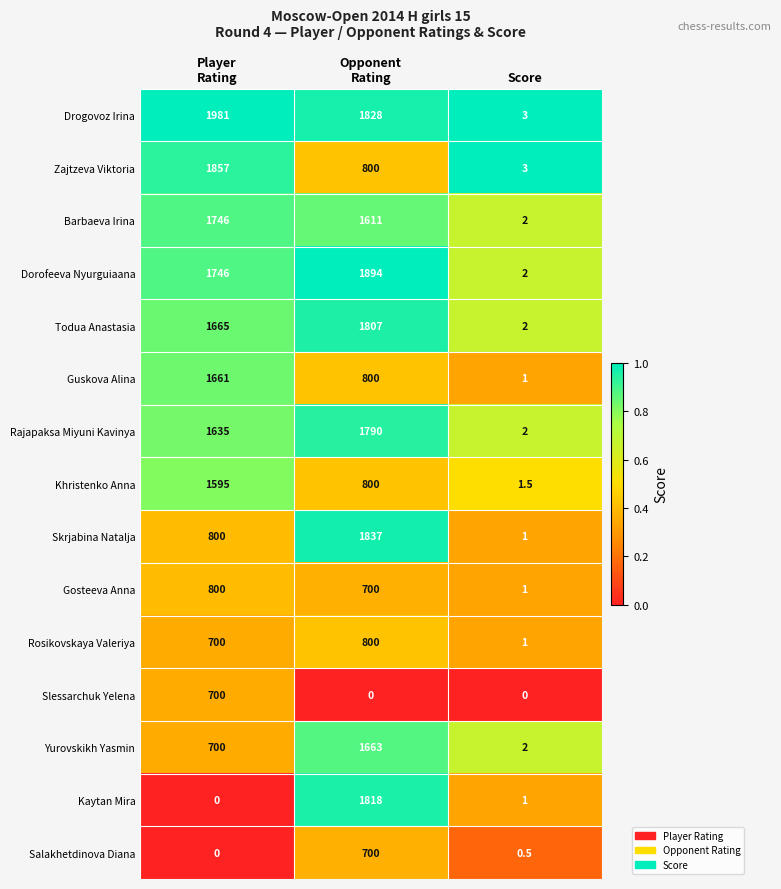

What is the sum of all Rajapaksa Miyuni Kavinya values?

3427.0